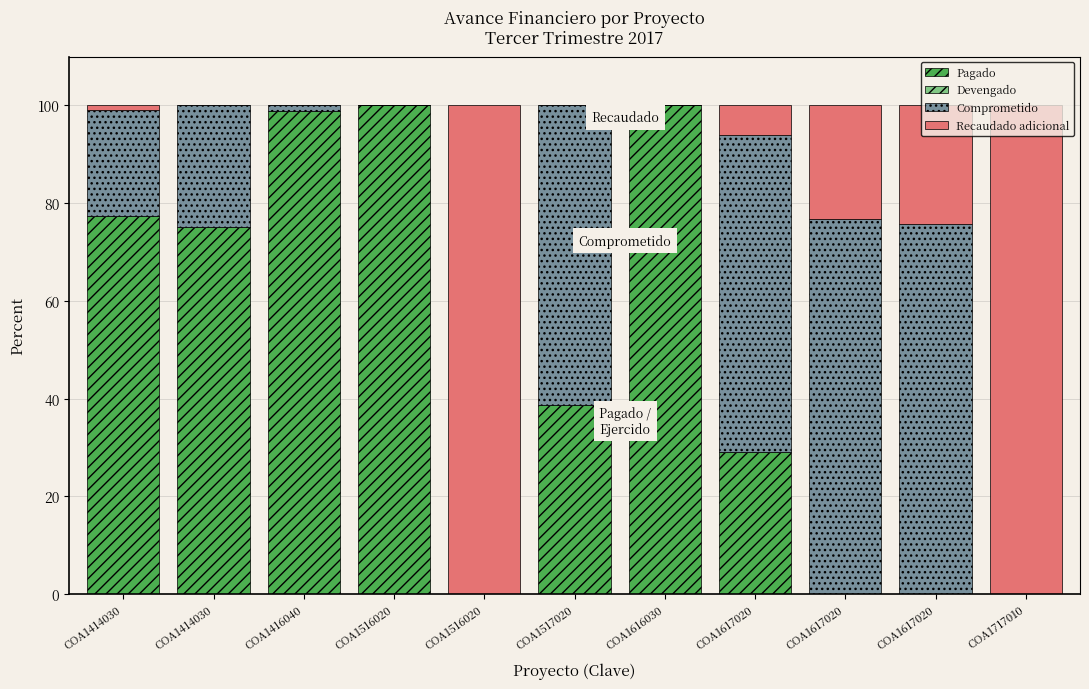

What is the average value of the Comprometido series?

29.7